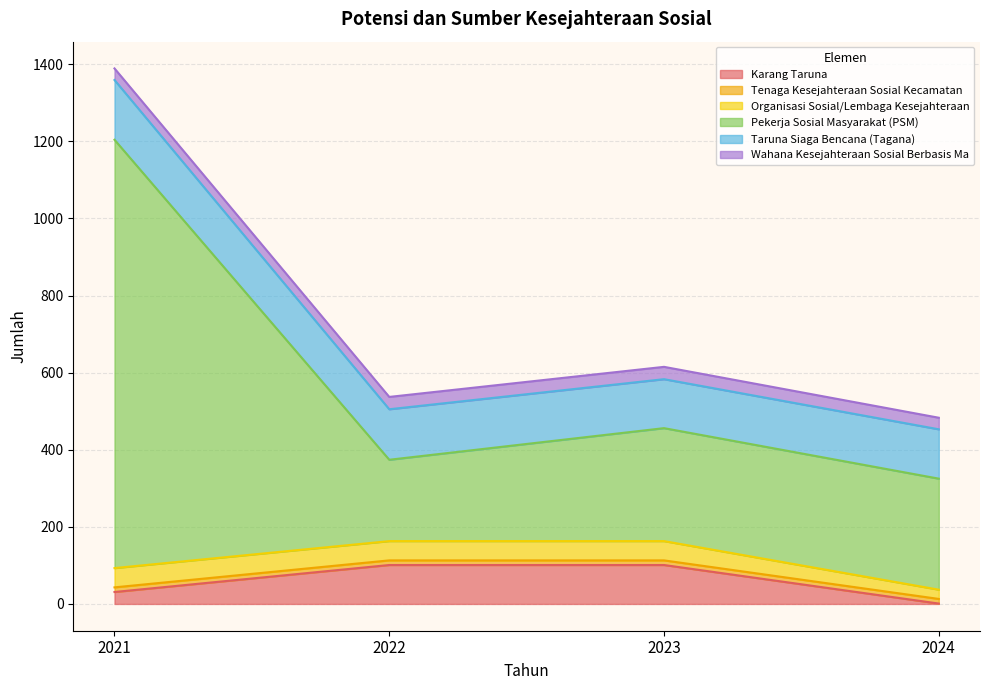

Reading left to right, extract all data points from this chart.

Karang Taruna: 2021=31	2022=101	2023=101	2024=1
Tenaga Kesejahteraan Sosial Kecamatan: 2021=12	2022=12	2023=12	2024=12
Organisasi Sosial/Lembaga Kesejahteraan: 2021=50	2022=50	2023=50	2024=24
Pekerja Sosial Masyarakat (PSM): 2021=1111	2022=211	2023=293	2024=288
Taruna Siaga Bencana (Tagana): 2021=155	2022=131	2023=127	2024=128
Wahana Kesejahteraan Sosial Berbasis Ma: 2021=30	2022=32	2023=32	2024=30